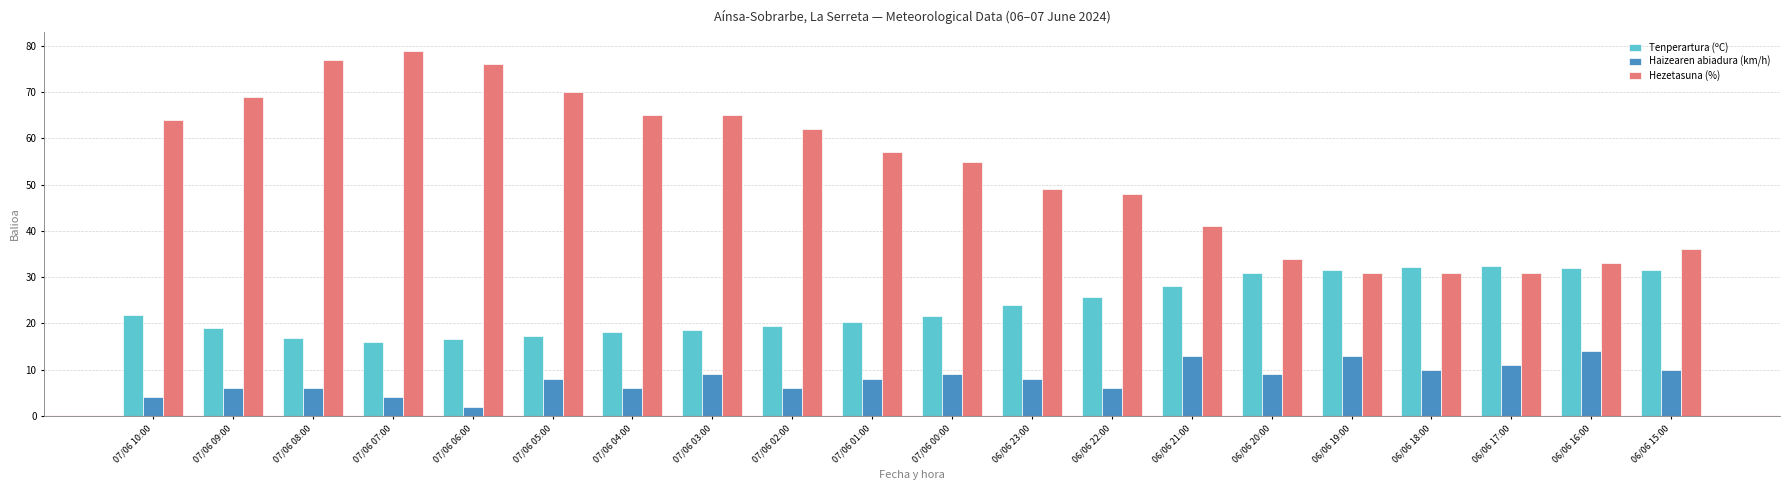

What are all the series names shown in the legend?

Tenperartura (ºC), Haizearen abiadura (km/h), Hezetasuna (%)